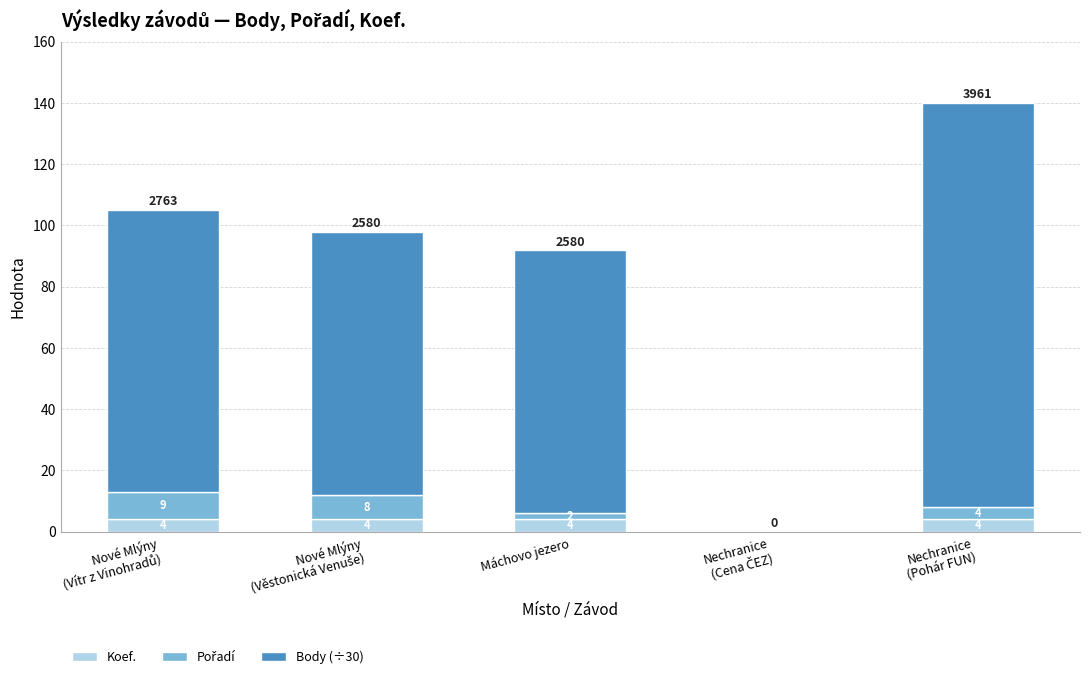

What is the sum of all Koef. values?

16.0